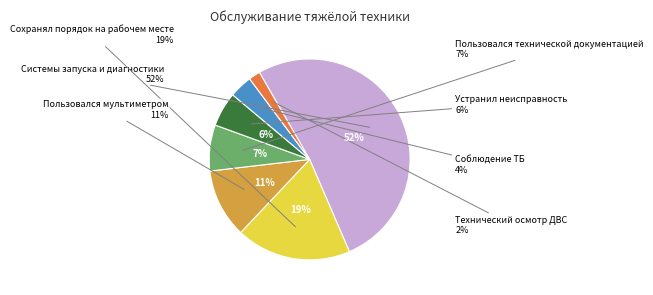

To the nearest percent, what is the difference between the largest and smallest slice percentages?

50%